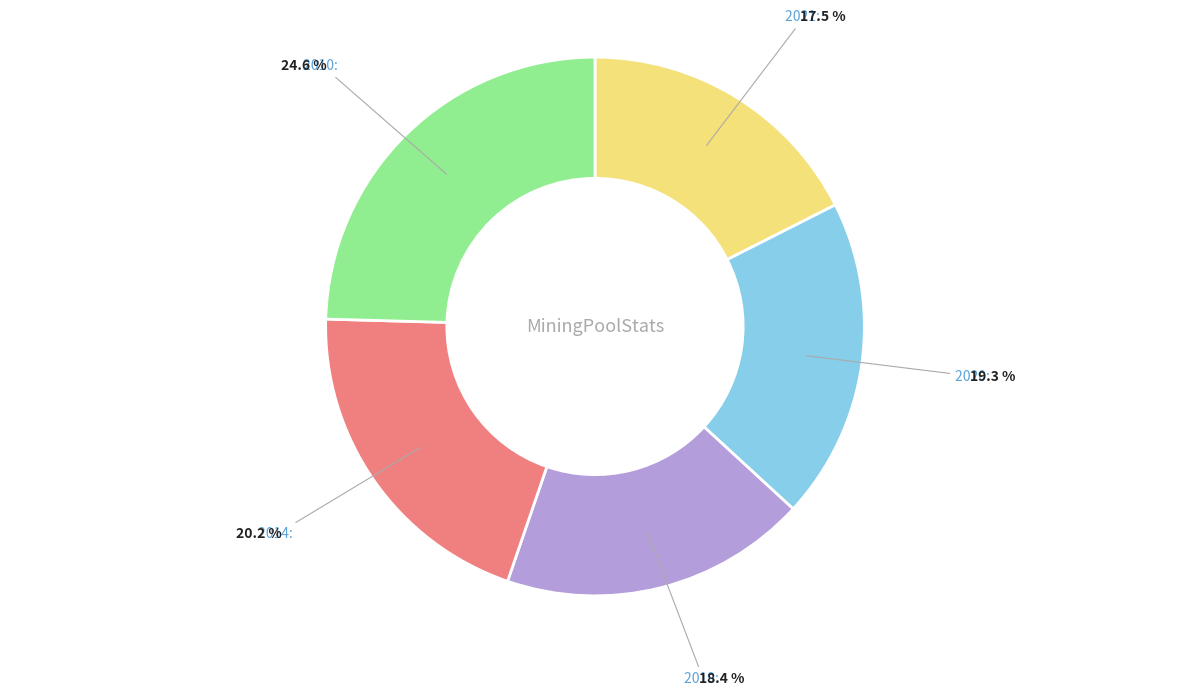

Is there a majority slice in this chart?

No